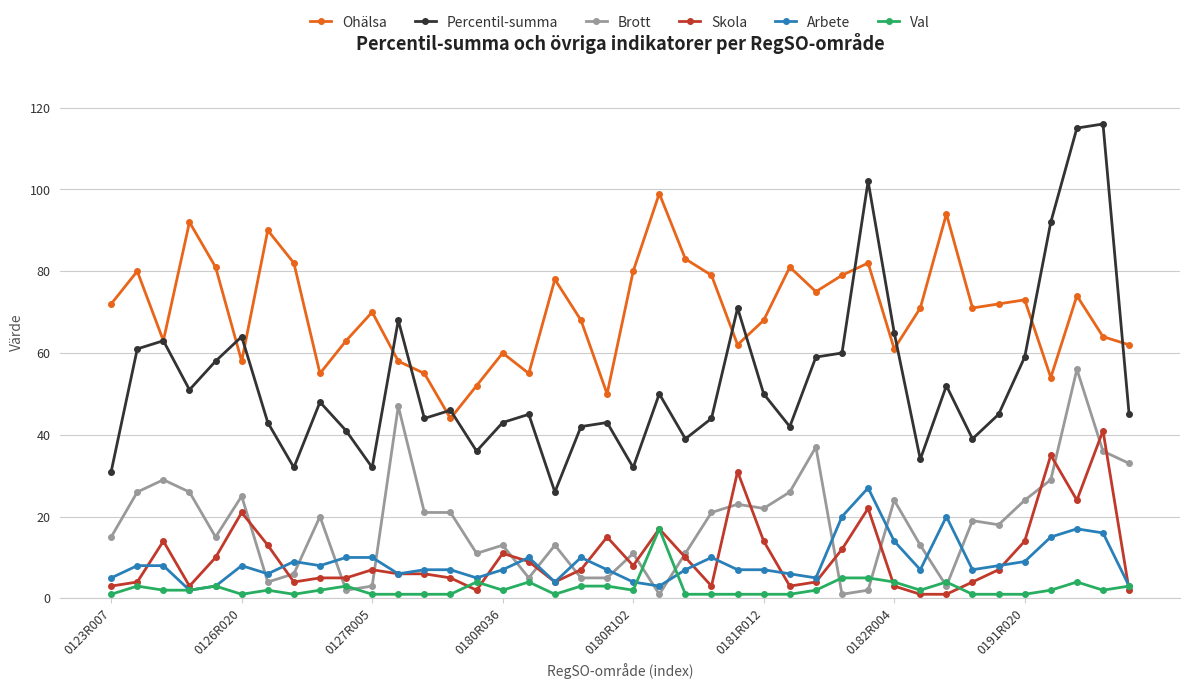

True or false: Ohälsa and Arbete cross at least once.

False